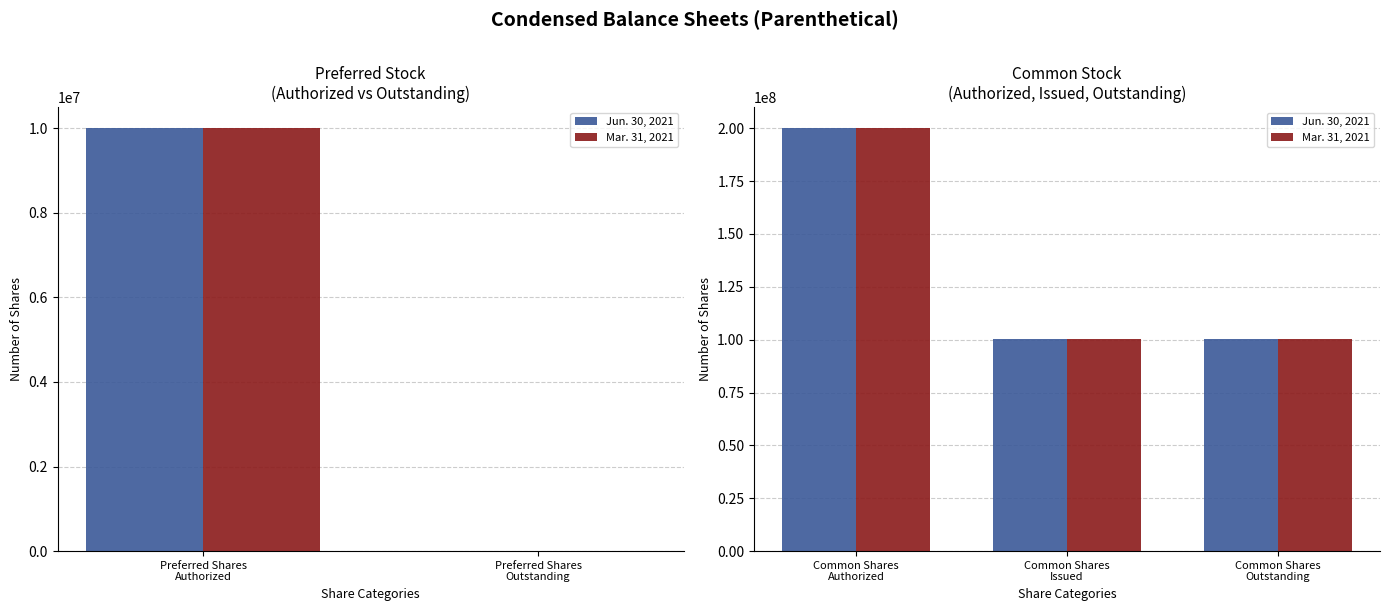

Is it true that Mar. 31, 2021 equals 278646973 at Common Shares Authorized?

False